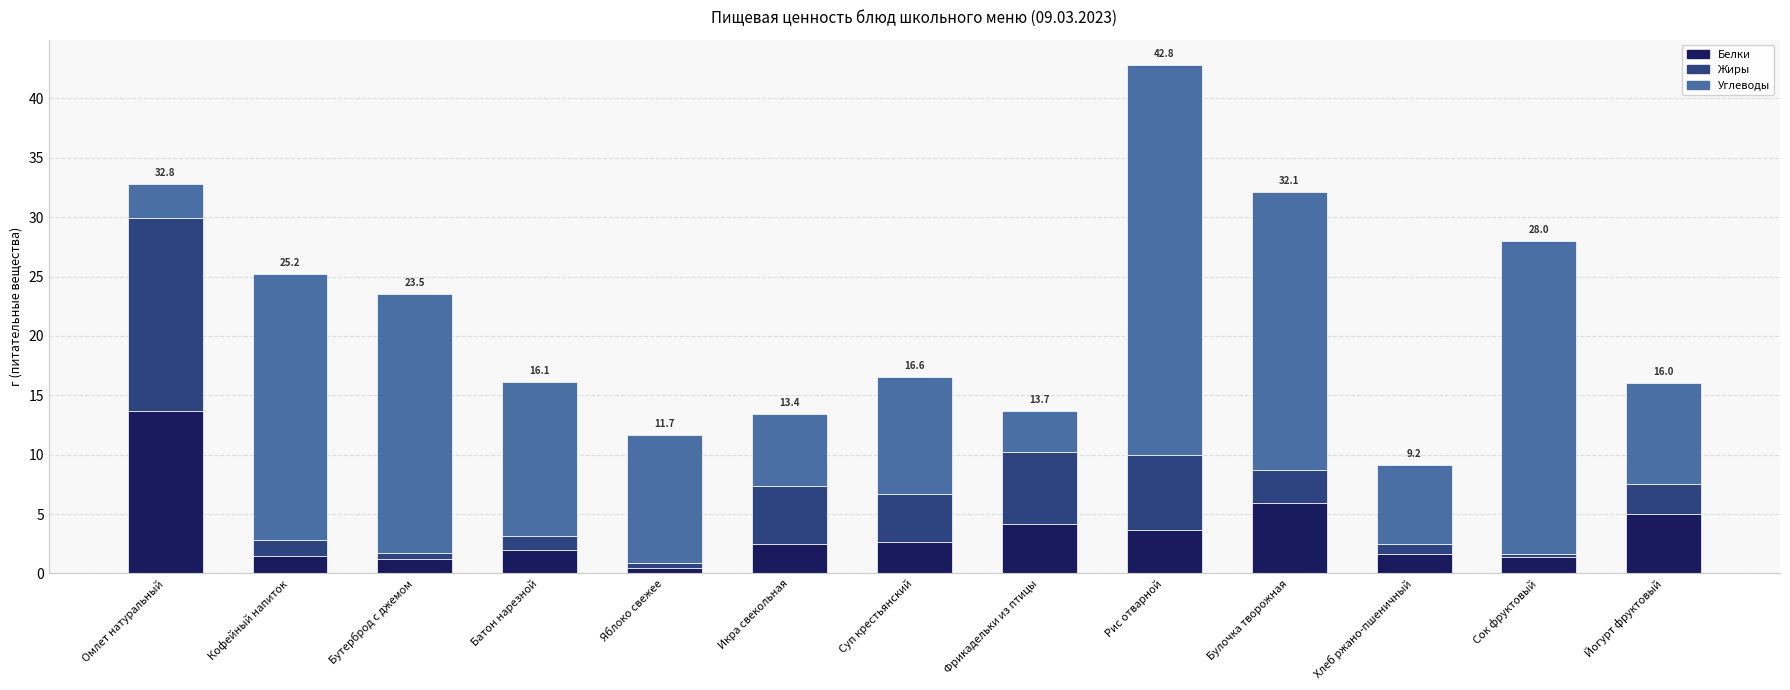

At which category is the sum across all series the highest?

Рис отварной